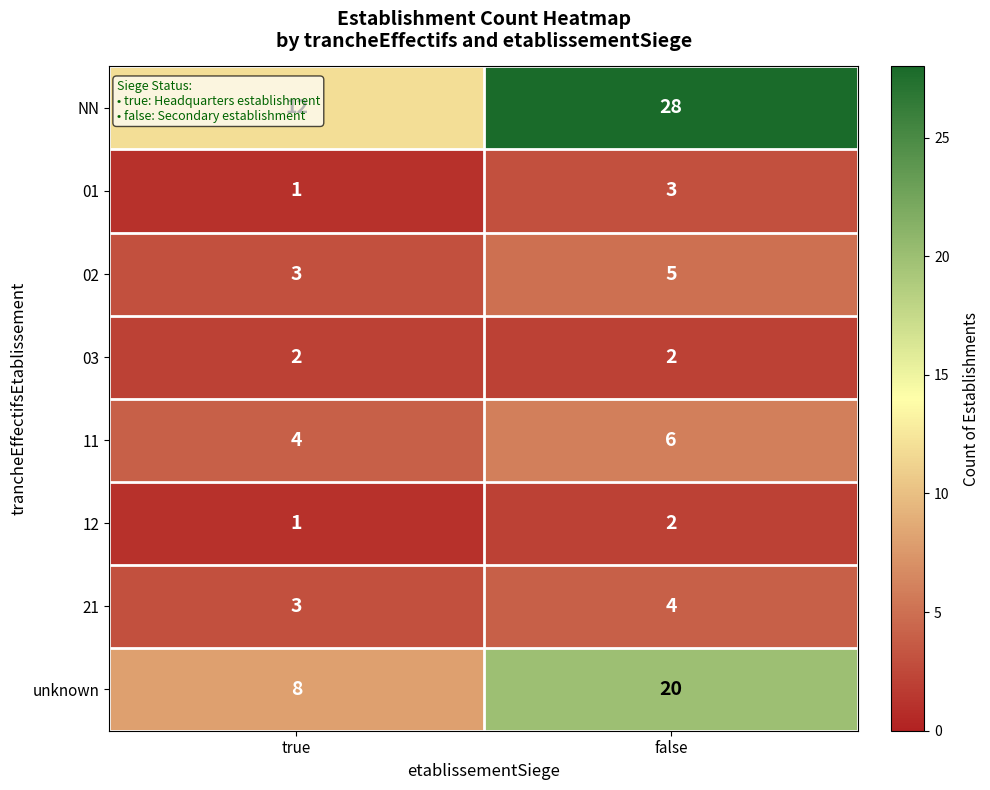

How many distinct data groups are displayed?

8